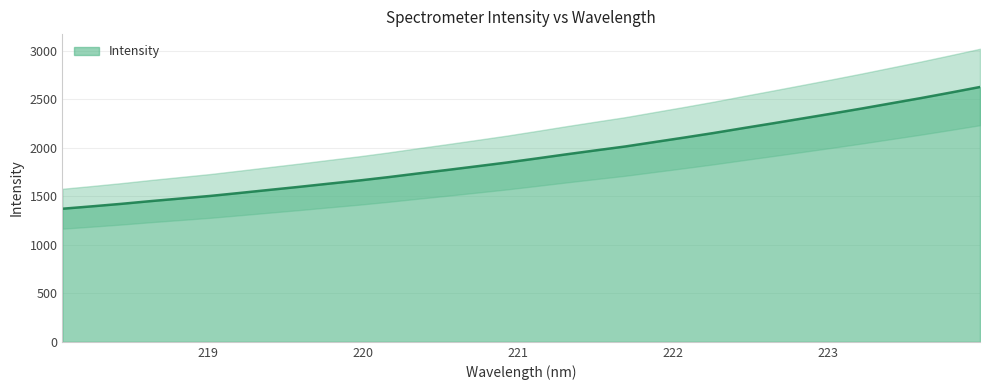

Reading left to right, transcribe all the data shown in this chart.

1372.6	1397.5	1423.5	1451.9	1478.5	1505.1	1536.0	1567.5	1598.8	1631.5	1663.4	1698.5	1736.3	1772.9	1810.8	1849.1	1890.7	1933.3	1974.3	2014.6	2060.8	2106.7	2154.1	2204.4	2253.7	2303.9	2354.4	2406.2	2460.2	2513.8	2570.4	2628.3